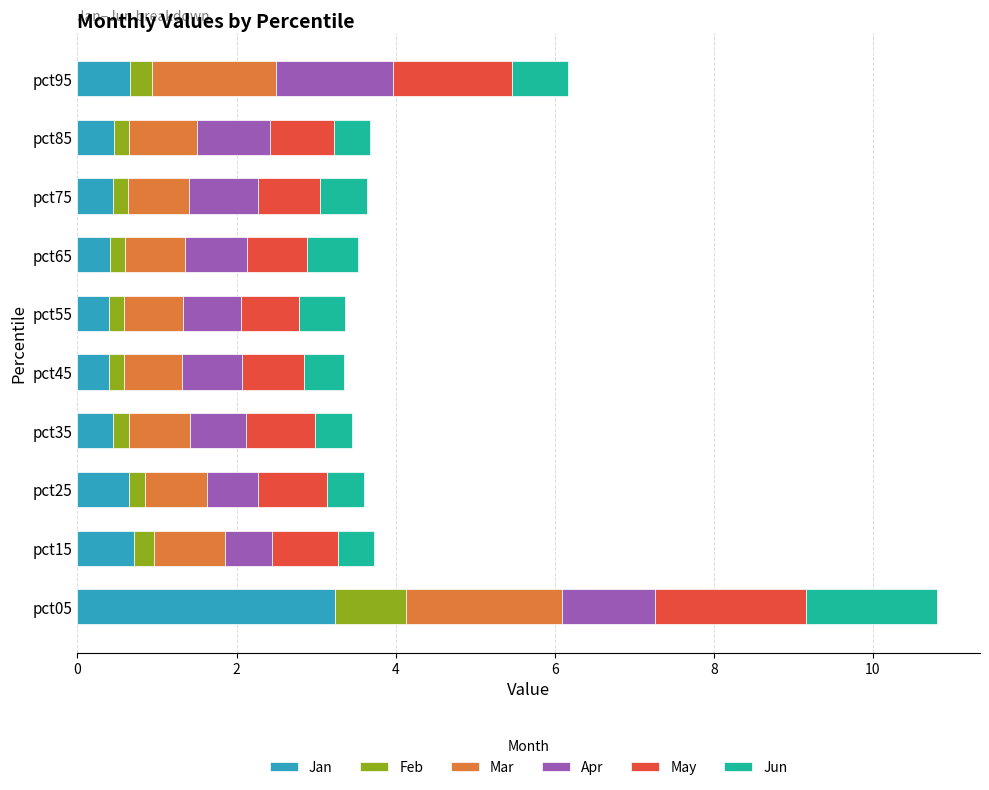

Is it true that Jan equals 0.4 at pct55?

True